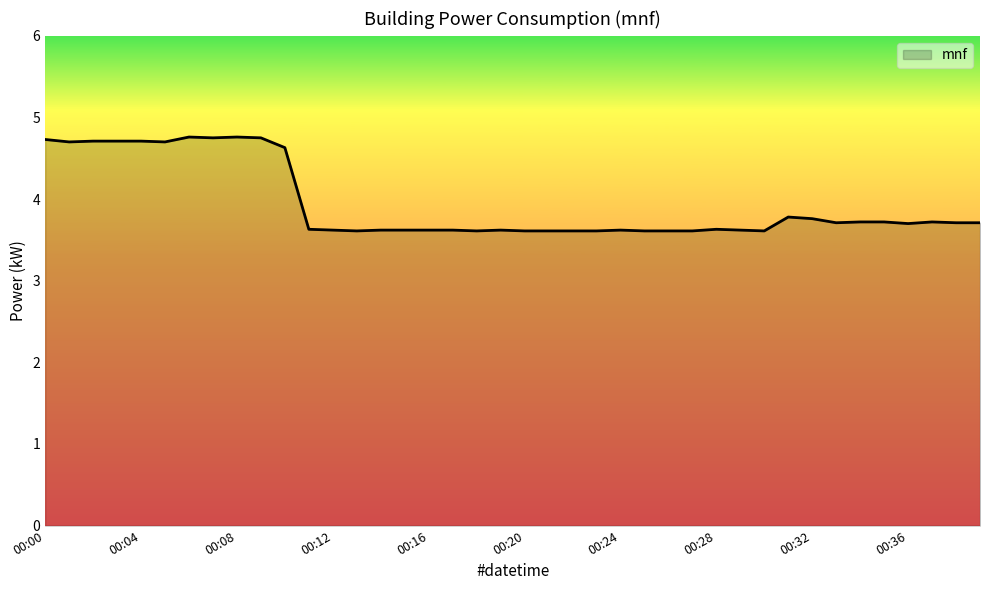

How many lines are shown in the chart?

1